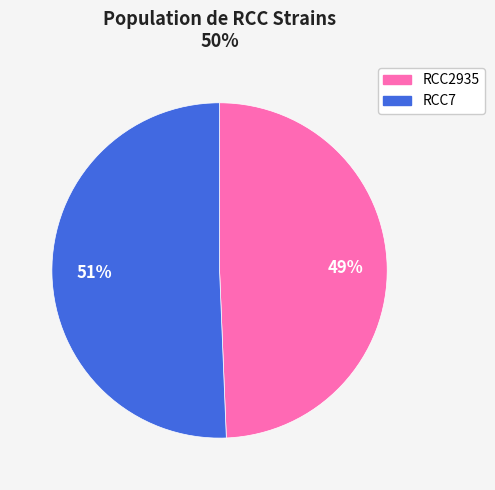

Which slice is the largest?

RCC7